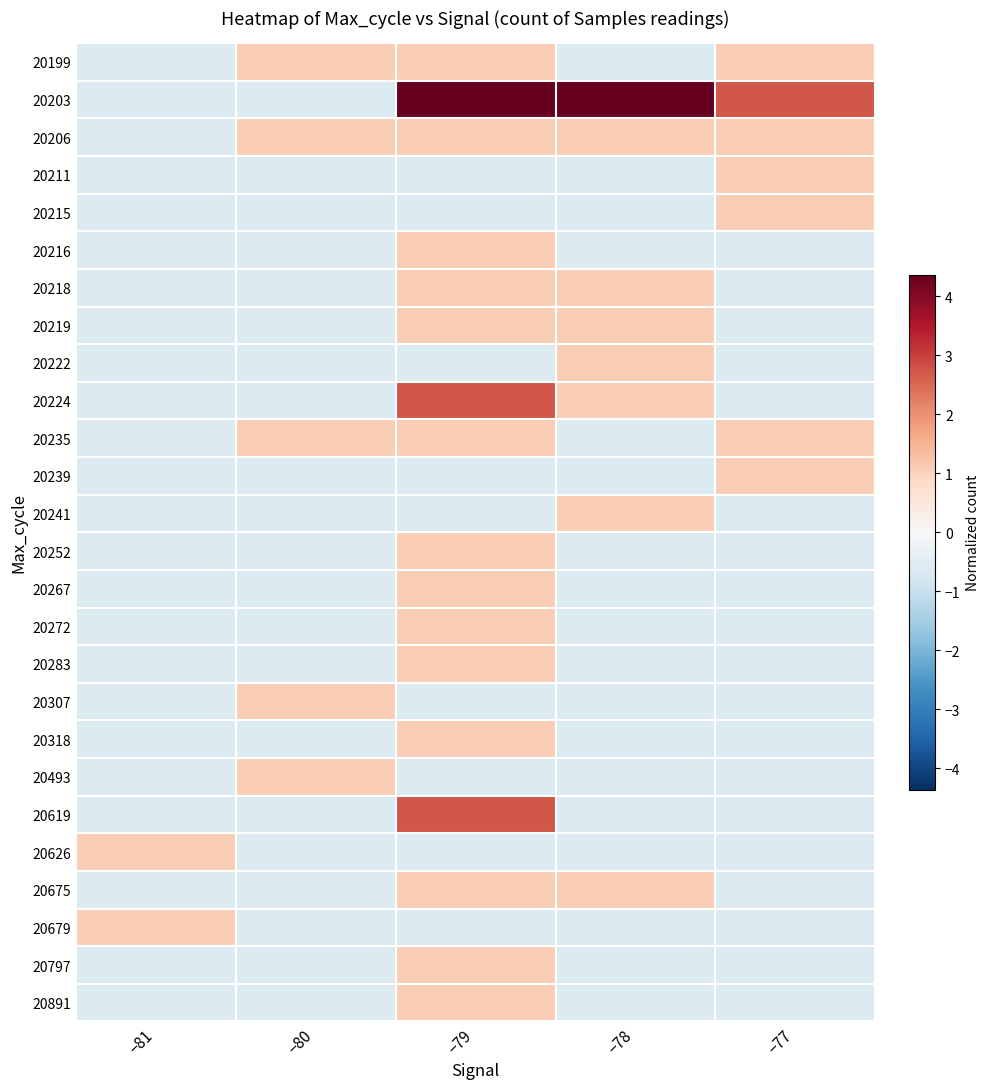

What is the total value across all series at −80?

-6.9